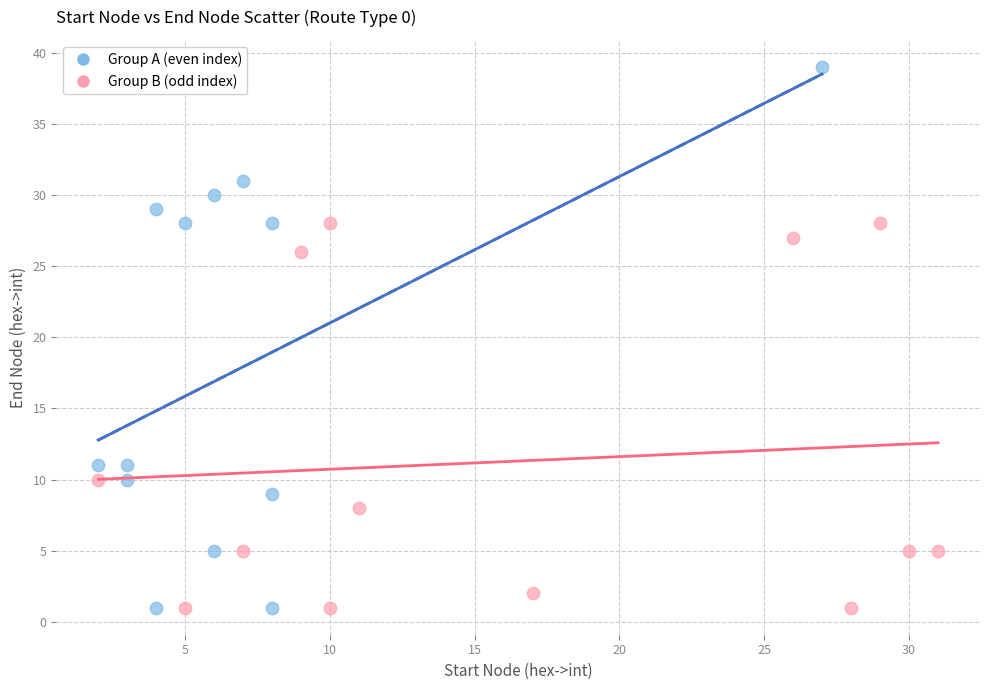

Which series has the widest spread of Y values?

Group A (even index)